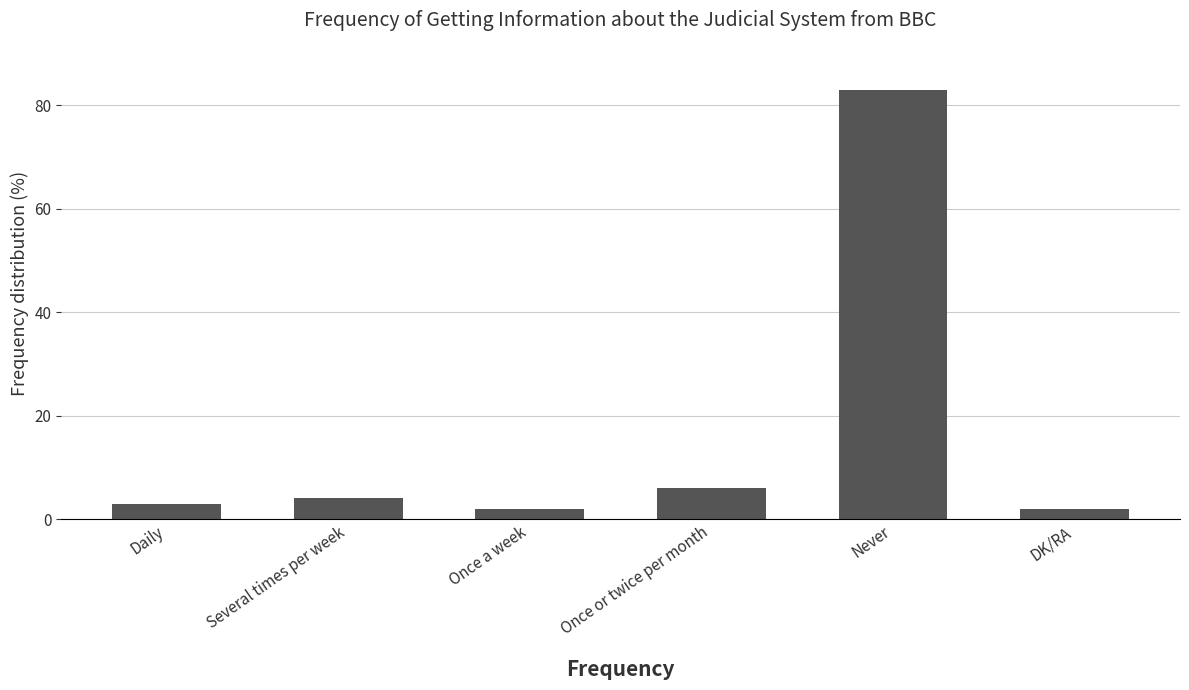

How many values are below 4?

3